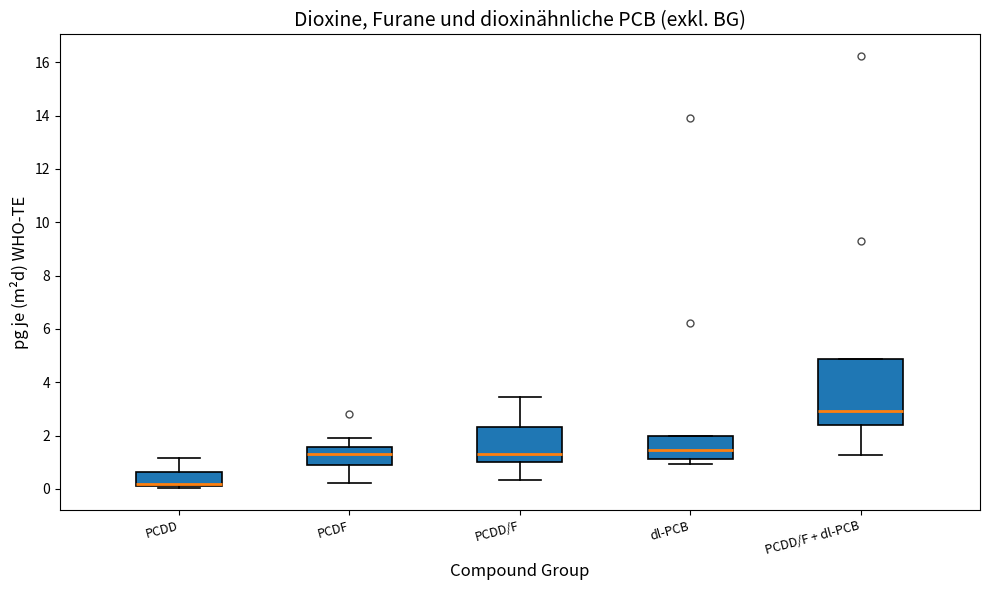

Reading left to right, transcribe this box plot: for each box, give where its median line is, the range the box spans, and where its two whiskers end, as read against the y-axis. The values are not printed on the chart, so give them approximately, as read against the axis.

PCDD: median 0.2 (drawn on the box's lower edge), box 0.2 to 0.6, whiskers 0.0 to 1.2
PCDF: median 1.2, box 0.8 to 1.6, whiskers 0.2 to 2.0
PCDD/F: median 1.4, box 1.0 to 2.4, whiskers 0.4 to 3.4
dl-PCB: median 1.4, box 1.2 to 2.0, whiskers 1.0 to 2.0
PCDD/F + dl-PCB: median 3.0, box 2.4 to 4.8, whiskers 1.2 to 4.8